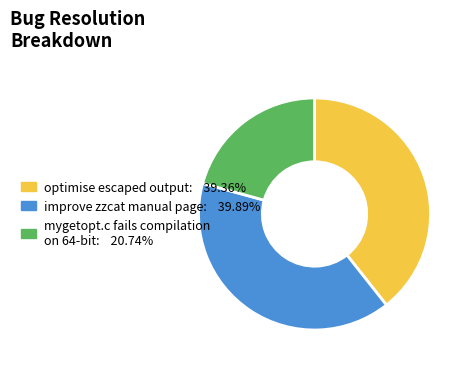

Do mygetopt.c fails compilation on 64-bit and optimise escaped output together represent more than half of the pie?

Yes